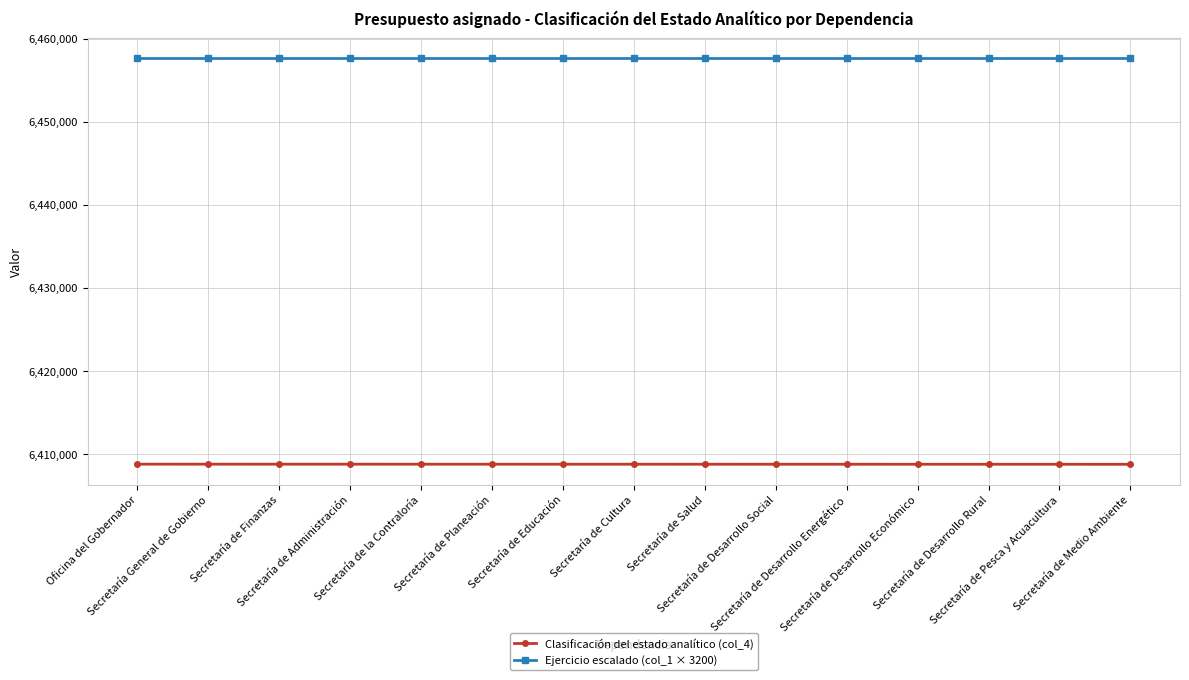

List the series in order of their overall mean, highest first.

Ejercicio escalado (col_1 × 3200), Clasificación del estado analítico (col_4)